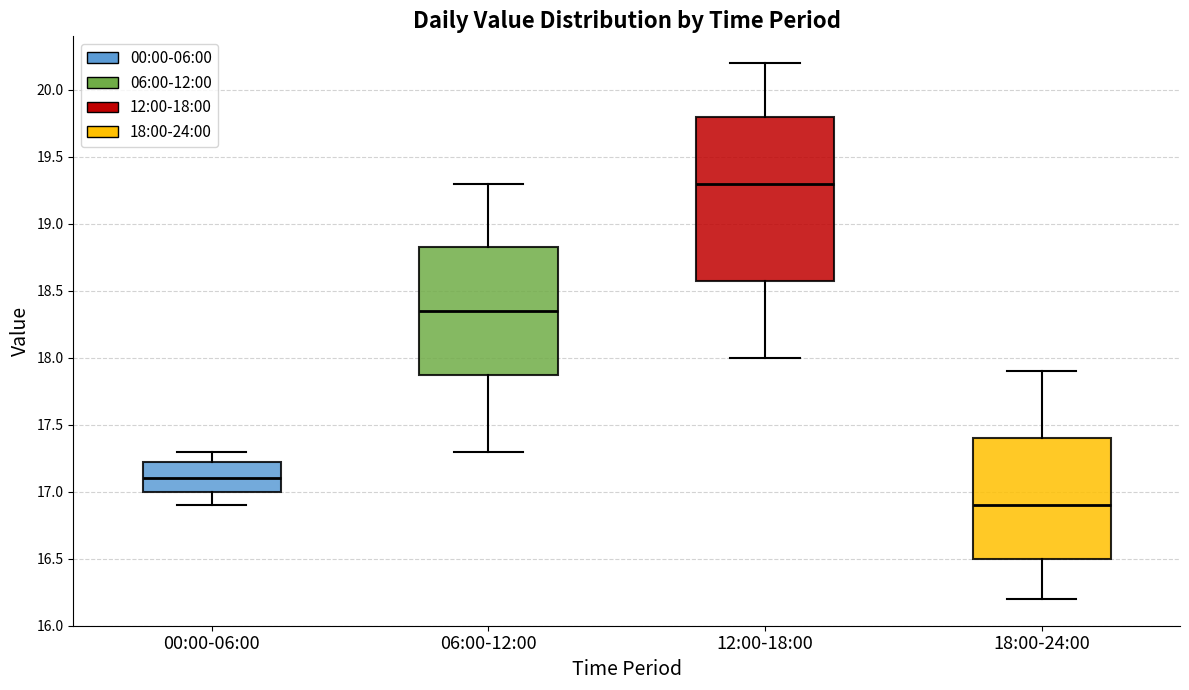

Which box has the lowest median line?

18:00-24:00